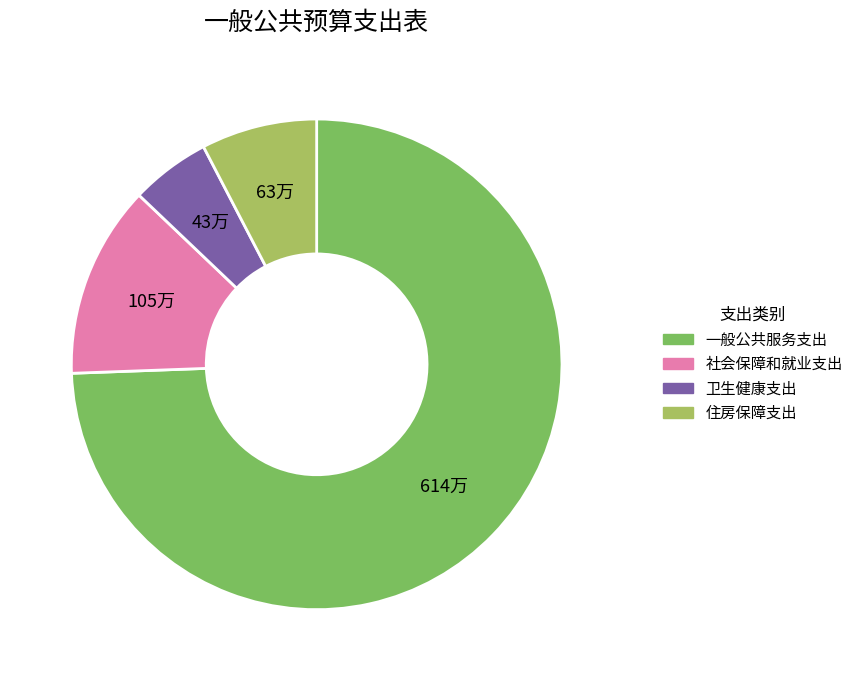

The 住房保障支出 slice represents 1% of the pie. True or false?

False